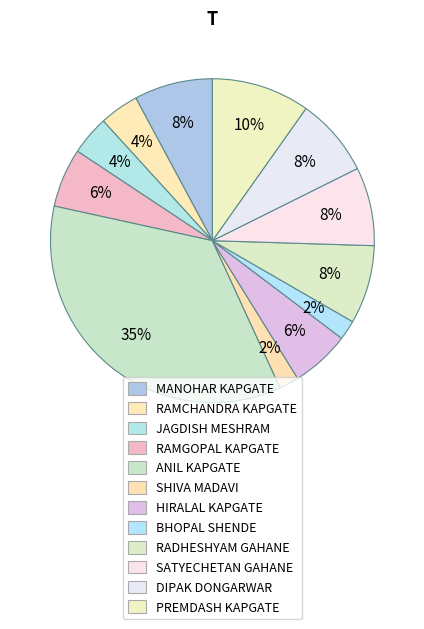

How many slices are in this pie chart?

12